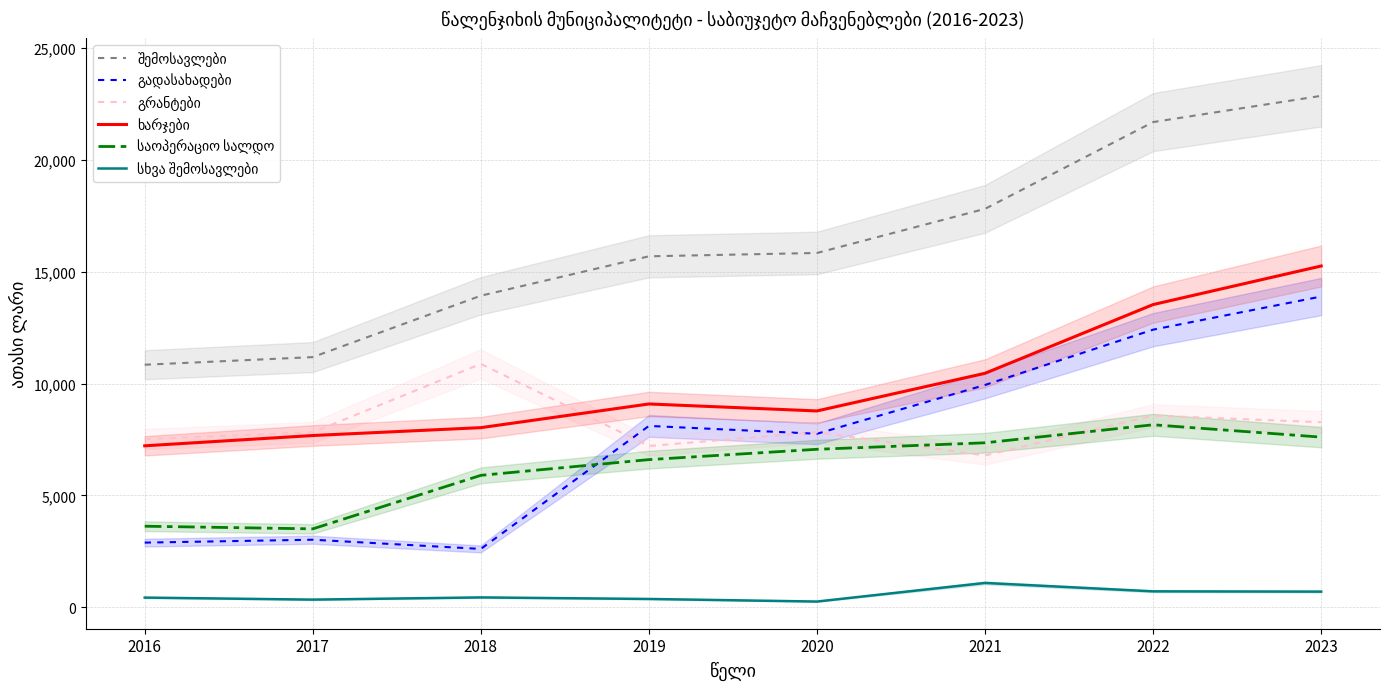

Reading left to right, extract all data points from this chart.

შემოსავლები: 10839.0	11180.8	13924.6	15685.5	15835.0	17807.2	21684.6	22857.4
გადასახადები: 2889.8	3019.4	2608.0	8105.6	7754.7	9935.5	12407.5	13888.3
გრანტები: 7516.7	7819.1	10876.0	7208.5	7824.0	6784.4	8565.3	8269.7
ხარჯები: 7216.3	7676.1	8028.1	9086.2	8774.5	10456.8	13528.6	15252.4
საოპერაციო სალდო: 3622.7	3504.7	5896.5	6599.3	7060.5	7350.4	8156.0	7605.0
სხვა შემოსავლები: 432.5	342.3	440.6	371.4	256.3	1087.3	711.7	699.4